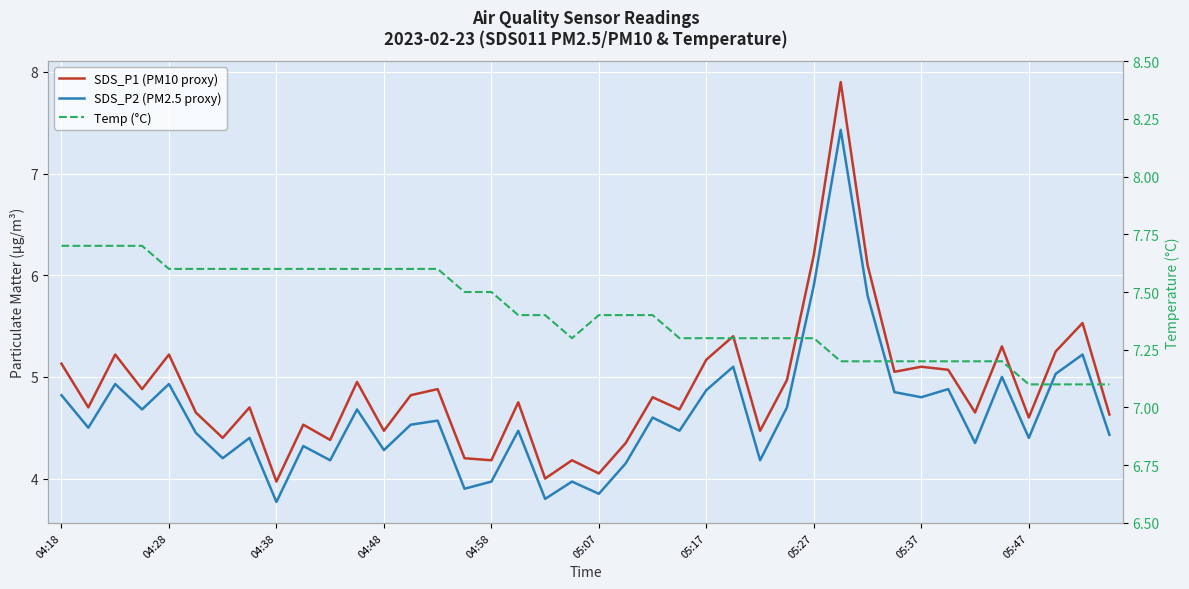

List the series in order of their peak value, lowest first.

SDS_P2 (PM2.5 proxy), Temp (°C), SDS_P1 (PM10 proxy)